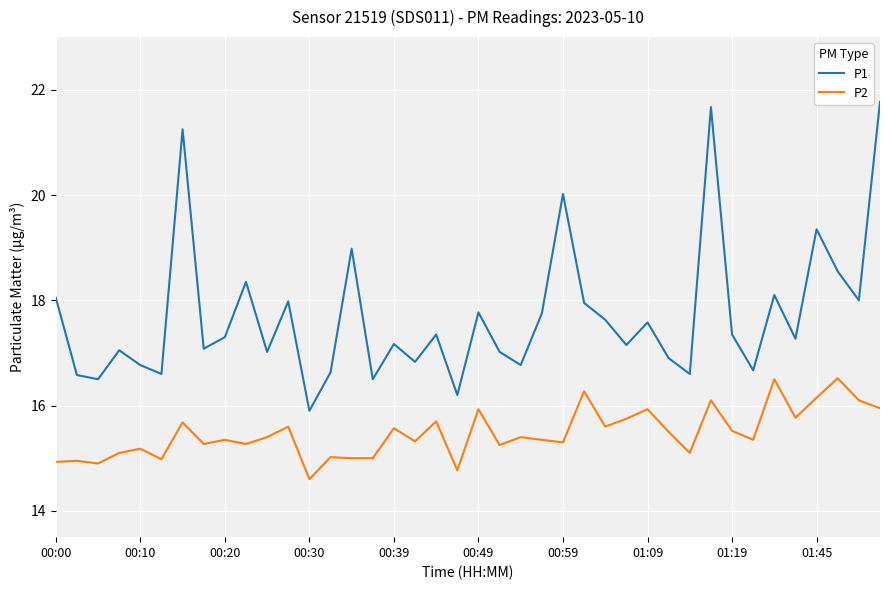

True or false: P1 and P2 intersect in this chart.

False